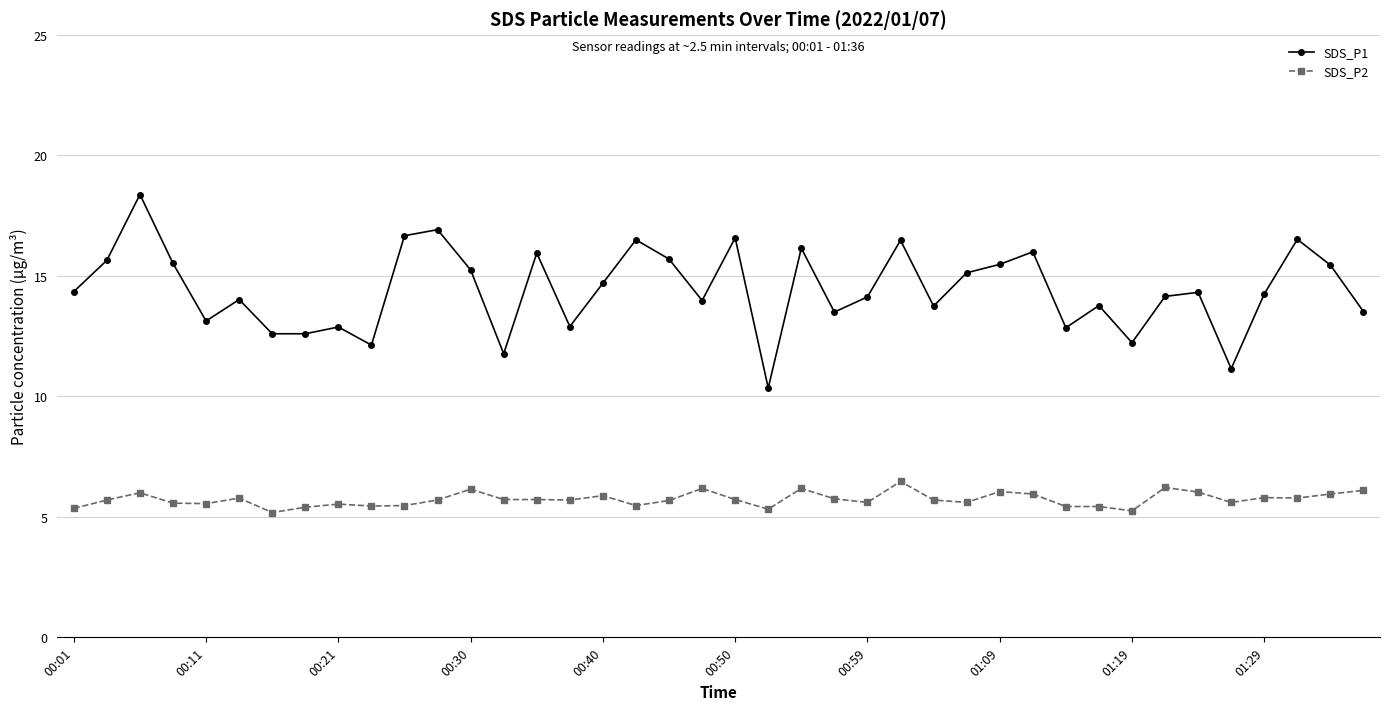

What is the lowest value of the SDS_P2 series?

5.2